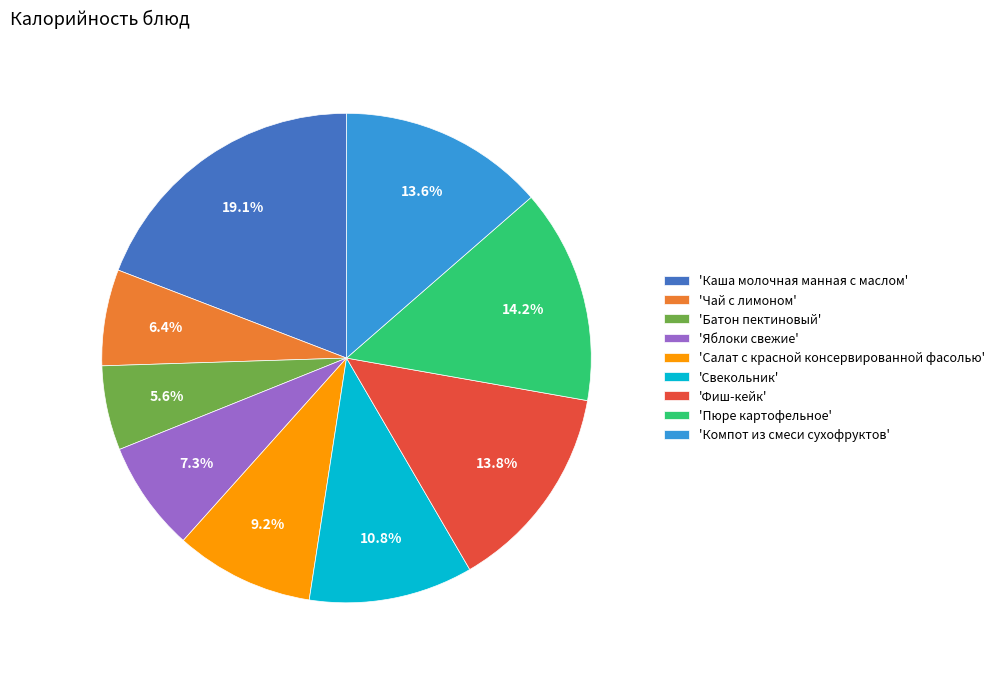

What portion of the pie excludes 'Фиш-кейк'?

86.2%